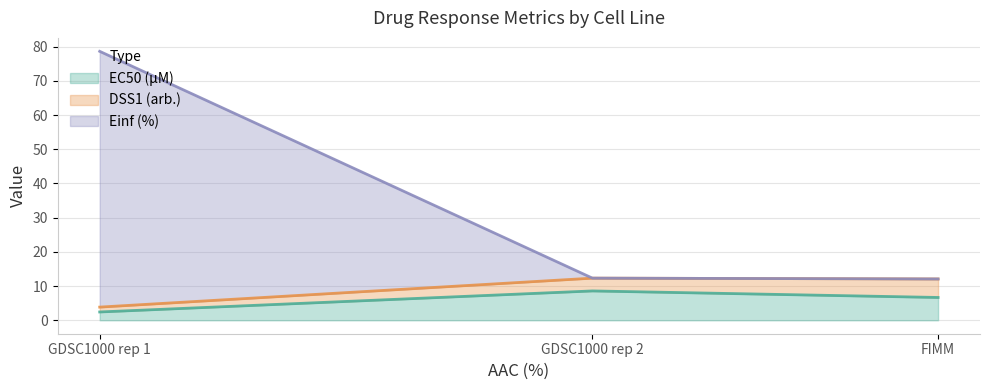

What position from the right is GDSC1000 rep 2?

2